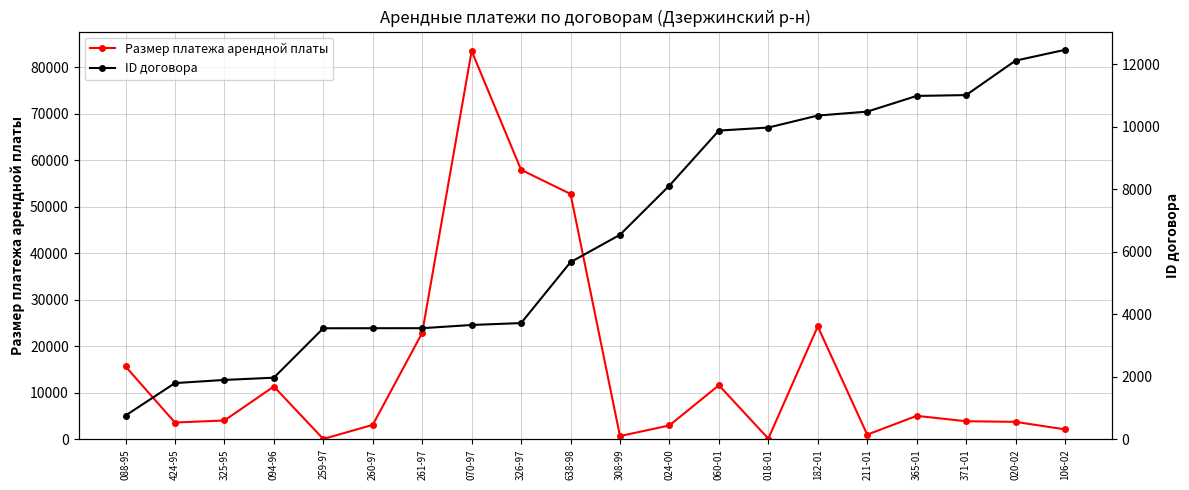

How many interior local valleys does the Размер платежа арендной платы series have?

5